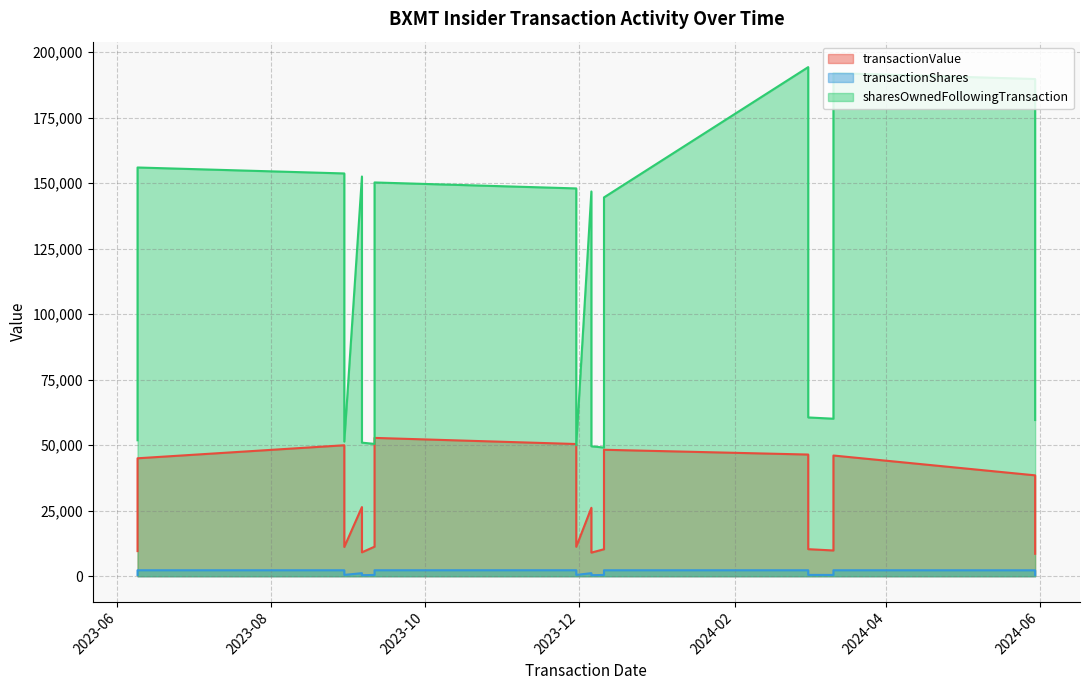

What is the sum of the transactionShares values at 2023-09-06 and 2023-08-30?

3434